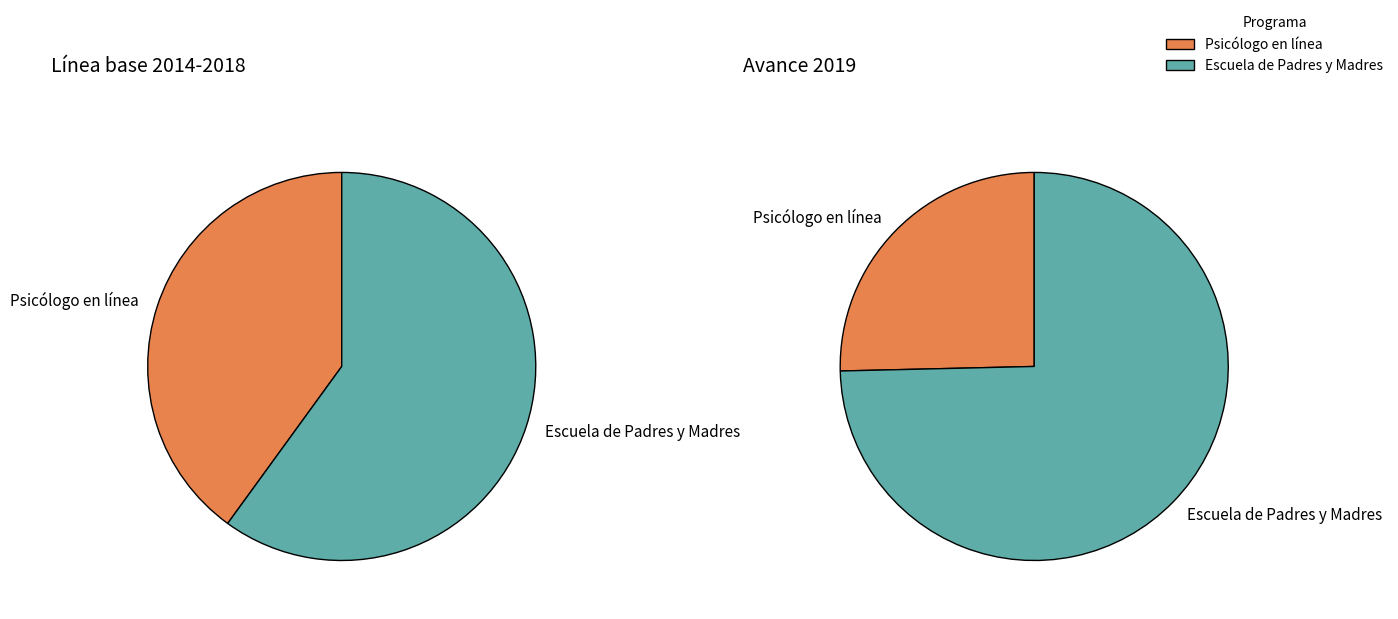

Rank the series at 2016 from highest to lowest value.

Escuela de Padres y Madres, Psicólogo en línea